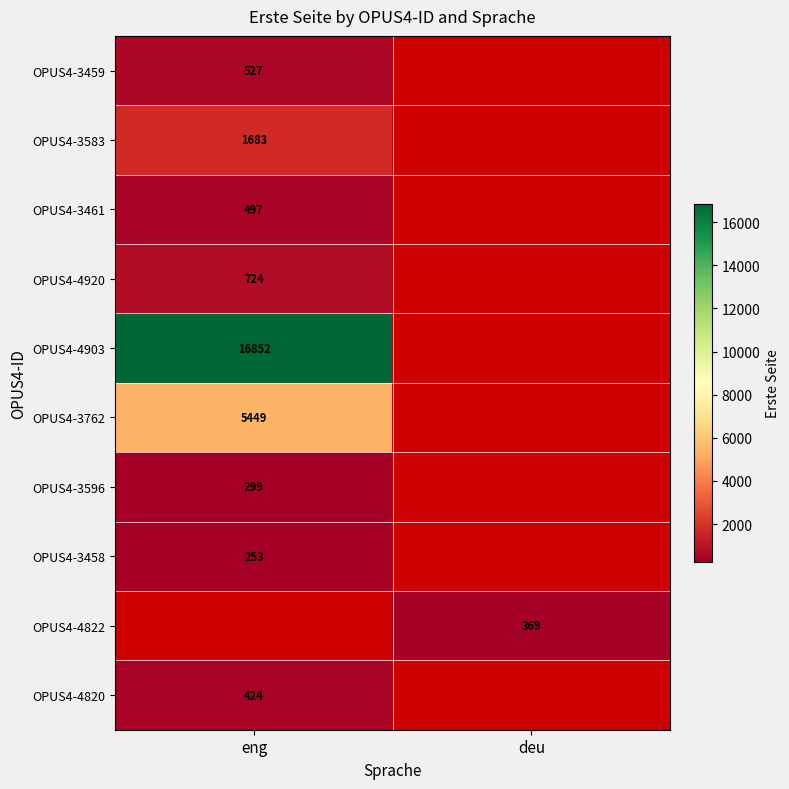

At how many categories does at least one series exceed 6630?

1